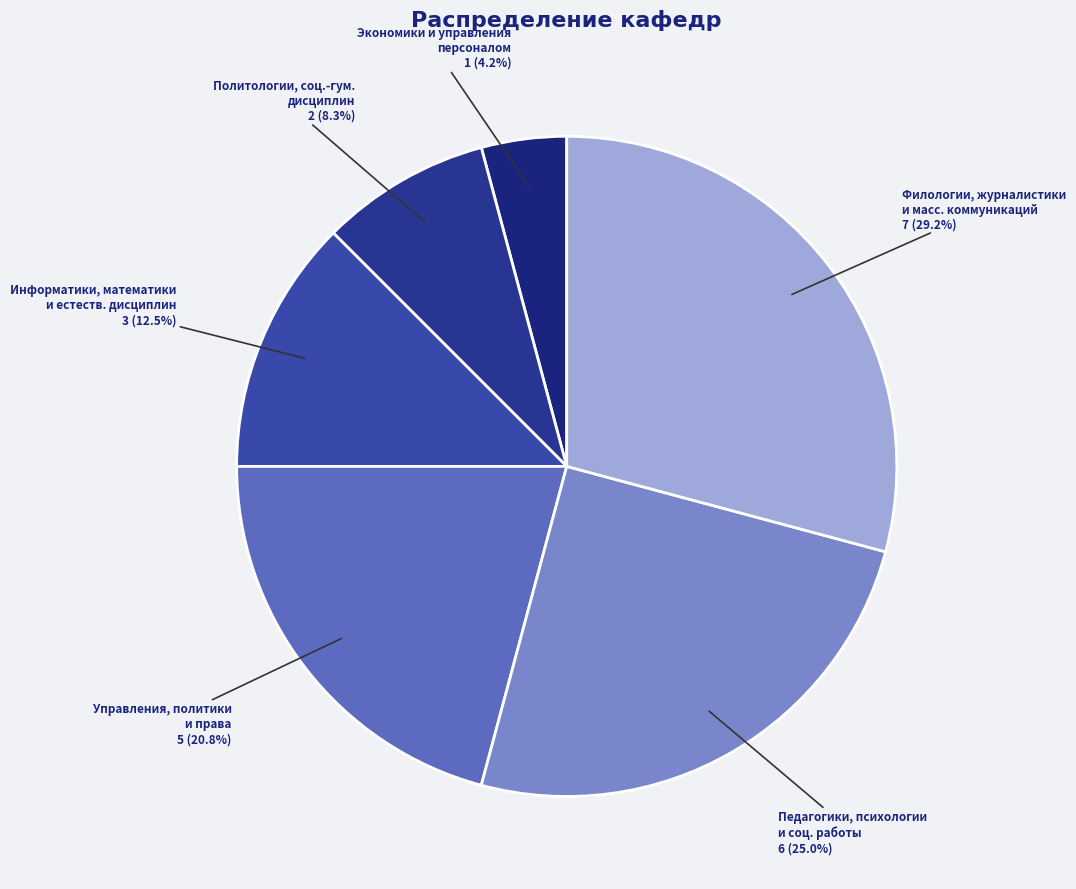

Rank the categories by value from lowest to highest.

Экономики и управления персоналом, Политологии, соц.-гум. дисциплин, Информатики, математики и естеств. дисциплин, Управления, политики и права, Педагогики, психологии и соц. работы, Филологии, журналистики и масс. коммуникаций